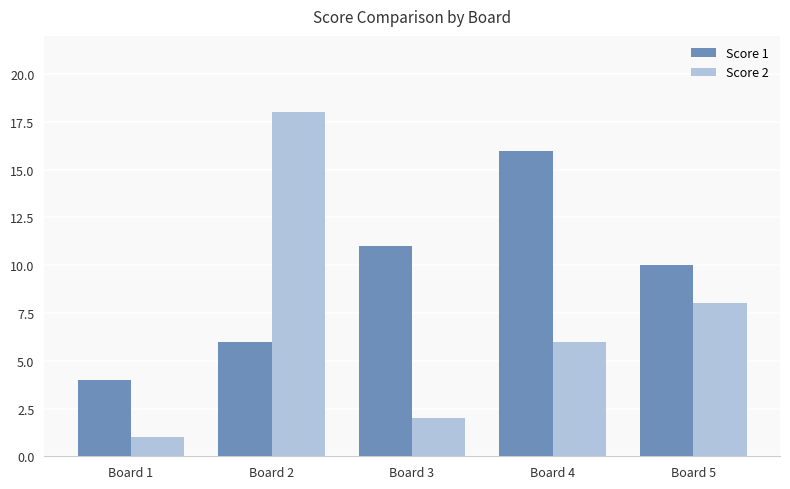

Which series has the largest total across all categories?

Score 1